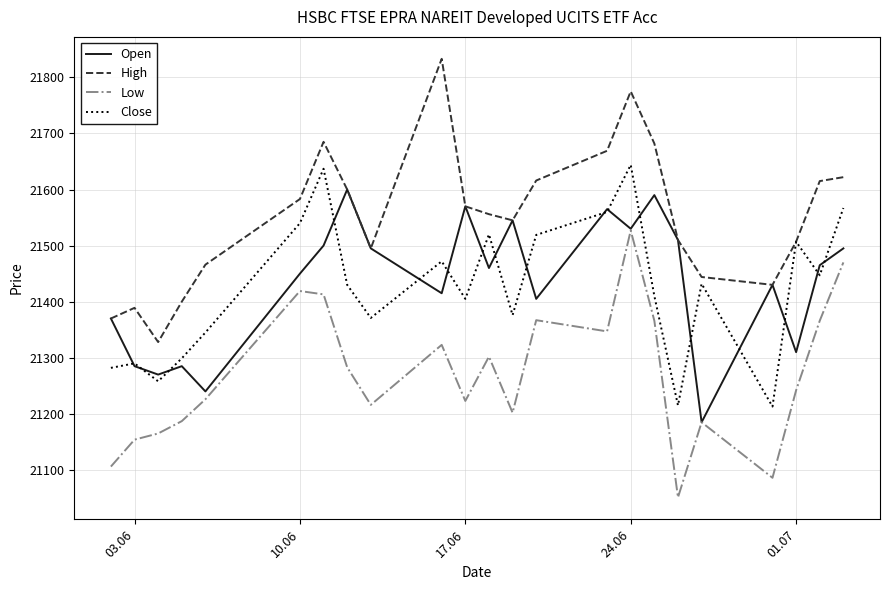

List the series in order of their peak value, highest first.

High, Close, Open, Low